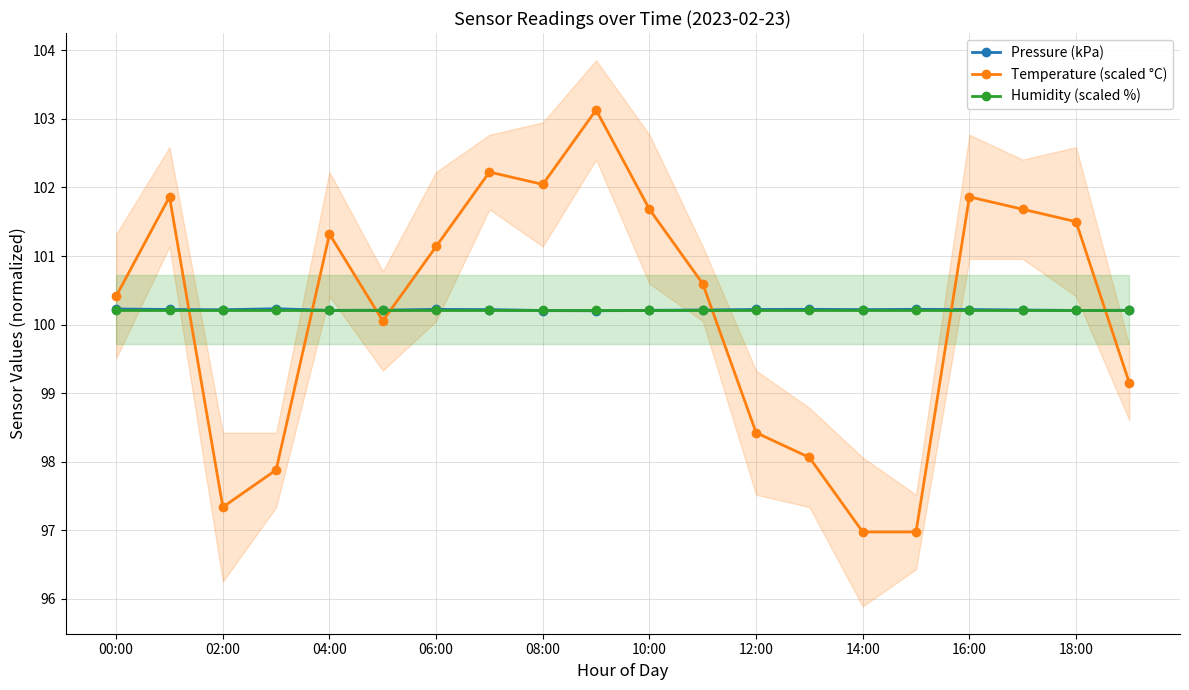

What is the lowest value of the Humidity (scaled %) series?

100.2